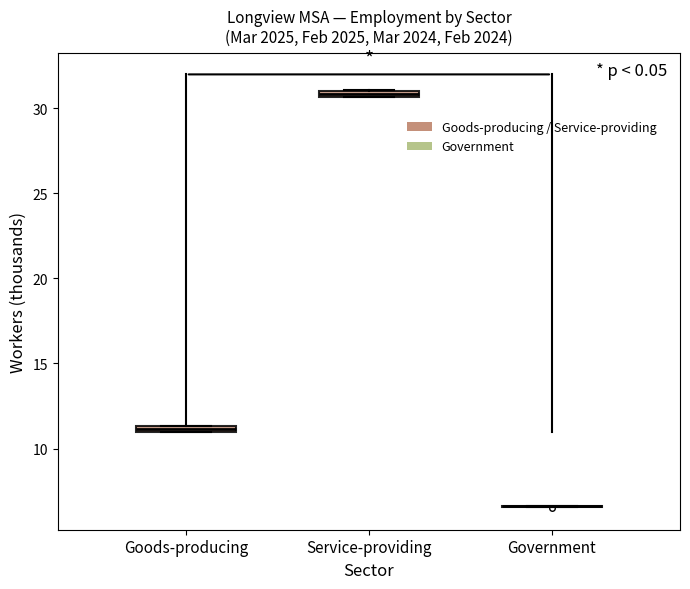

Where is the upper edge of the box for Service-providing on the y-axis? The values are not printed on the chart, so give them approximately, as read against the axis.

31.0